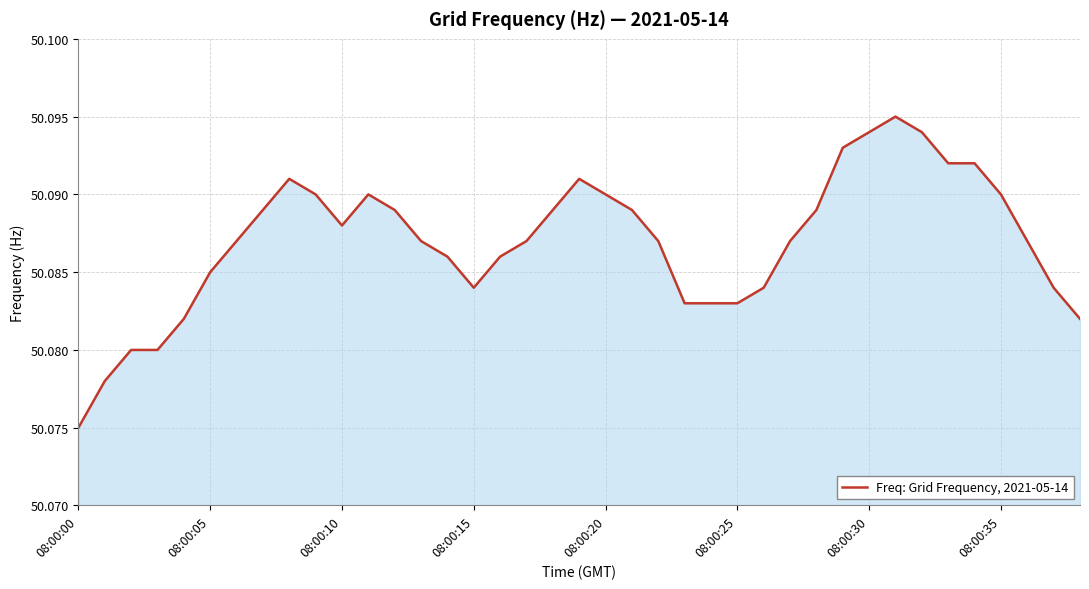

What is the label of the 17th point from the right?

22